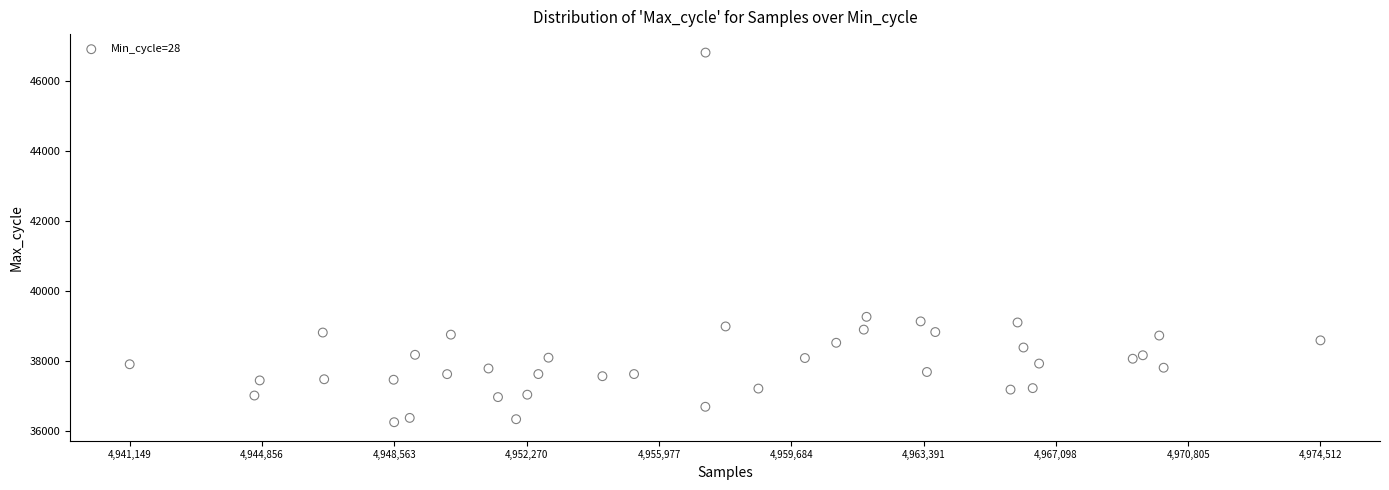

What Y value in the scatter plot is closest to 41530?

39265